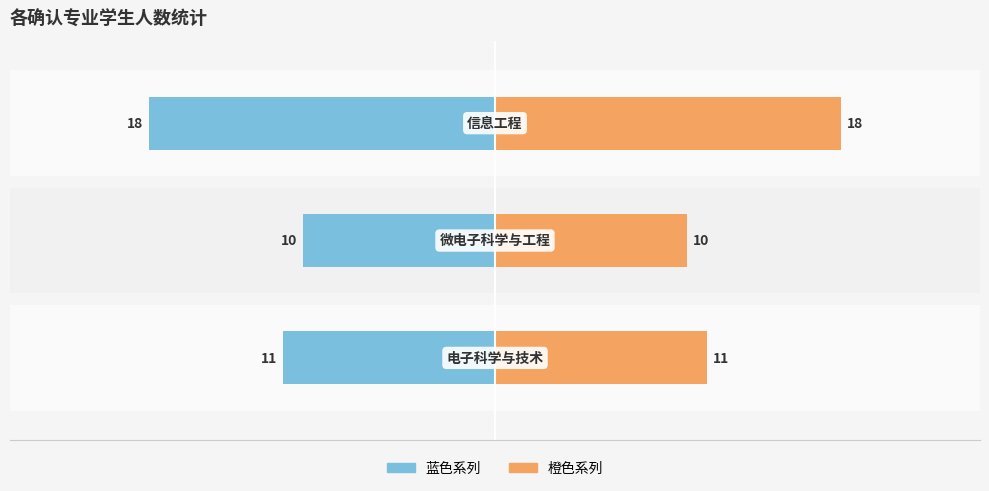

True or false: 学生人数（橙） has a value of 7 at −30.

False